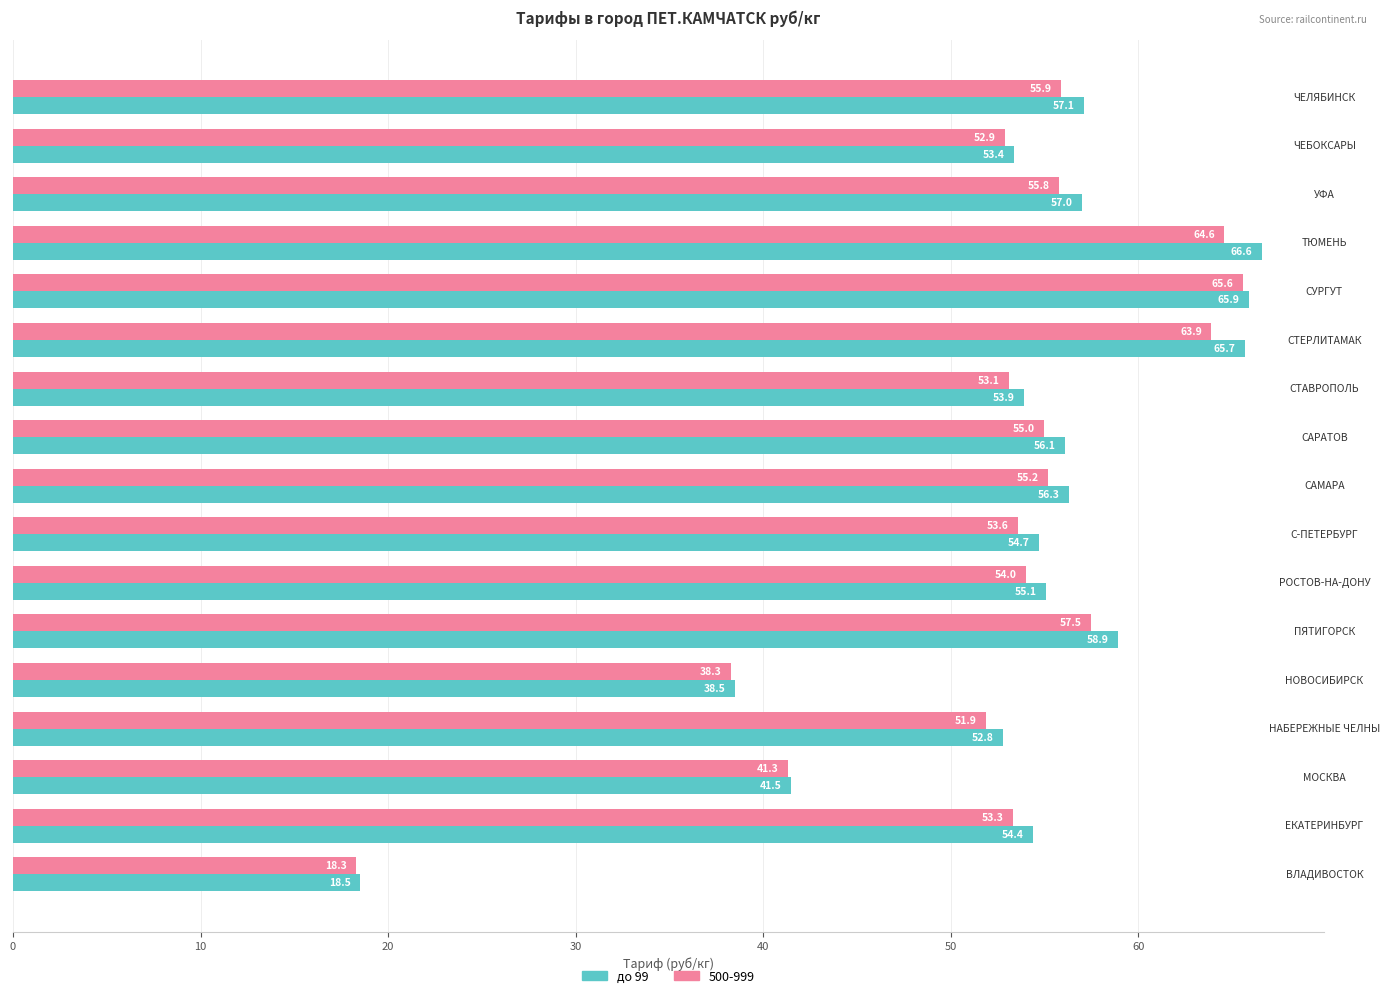

What is the difference between the second highest and second lowest values in the 500-999 series?

26.3